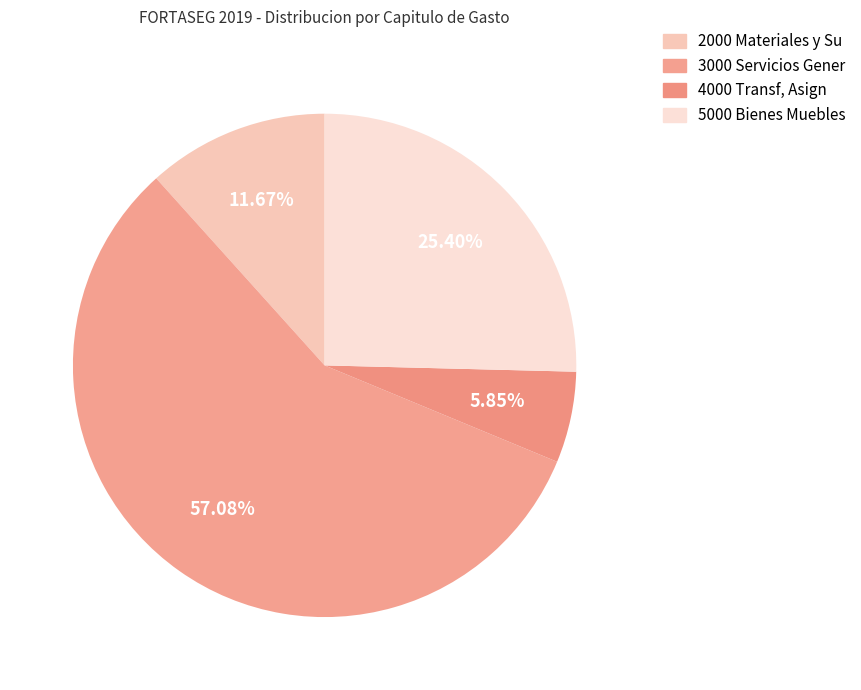

Approximately how many times larger is the value at 2000 Materiales y Su compared to 5000 Bienes Muebles?

0.5